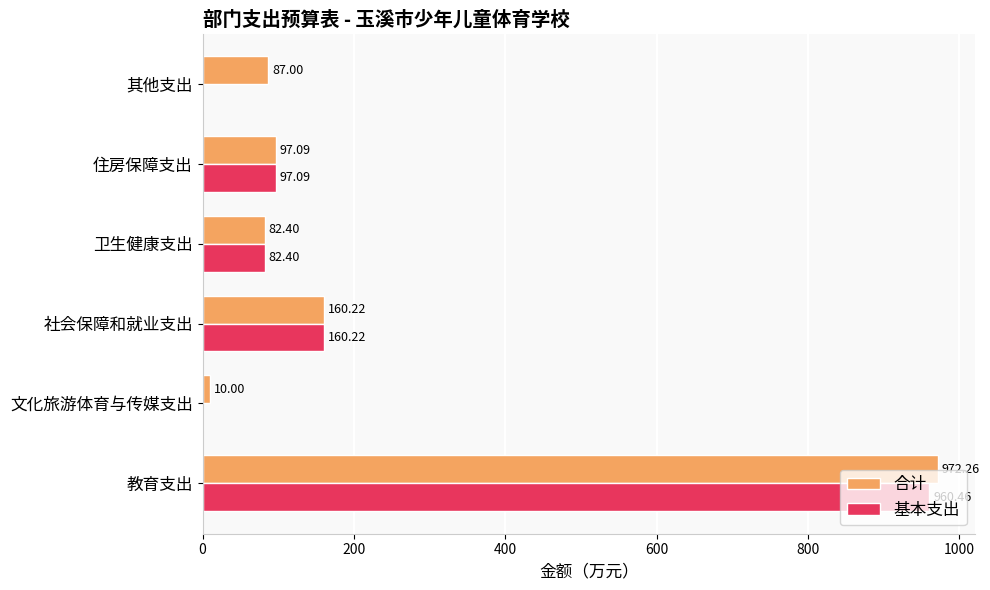

What are all the series names shown in the legend?

合计, 基本支出